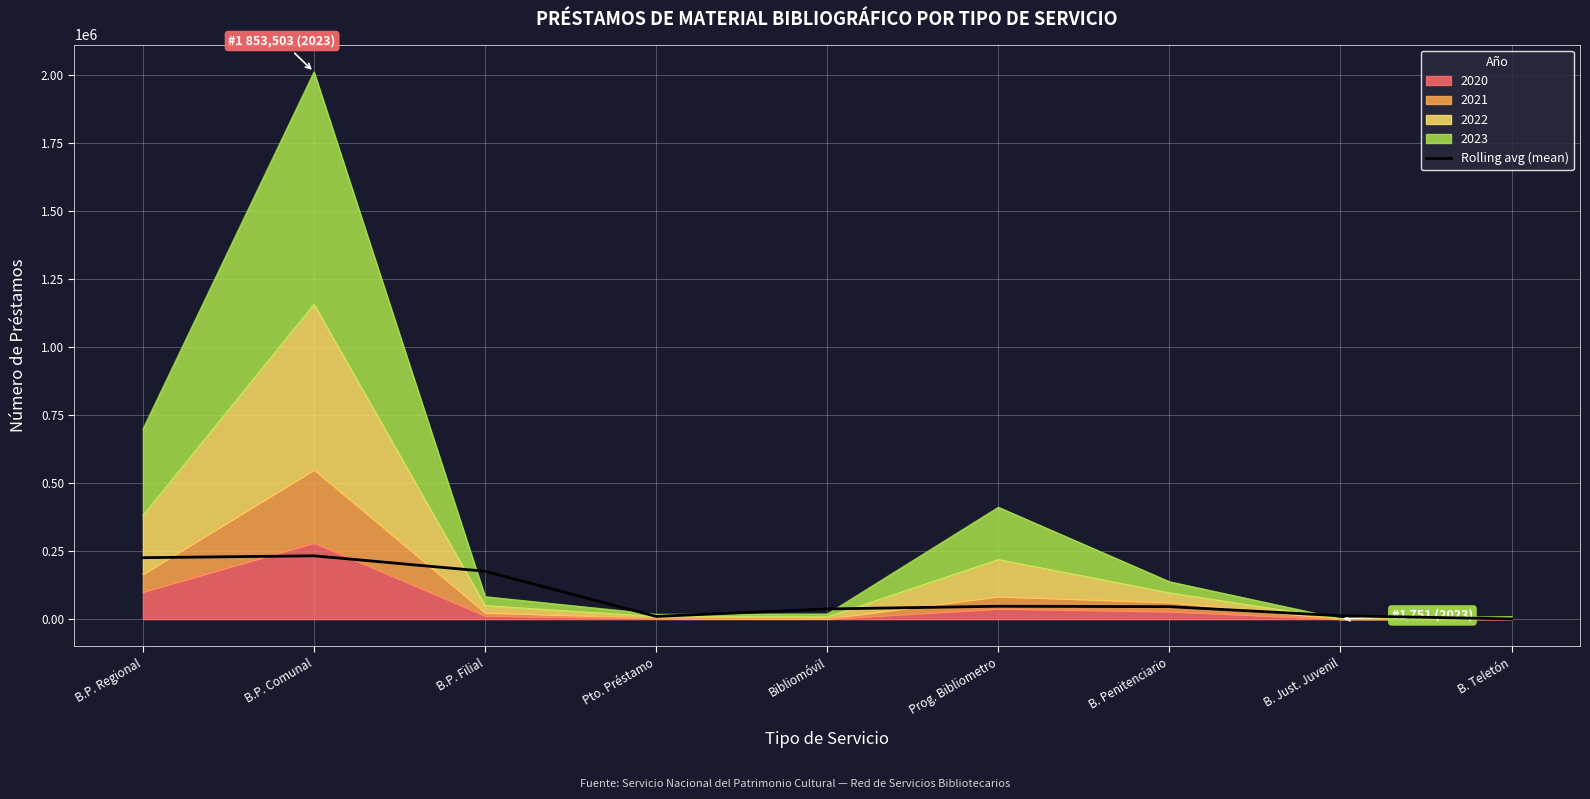

What is the value of the 5th point from the left?

37366.8